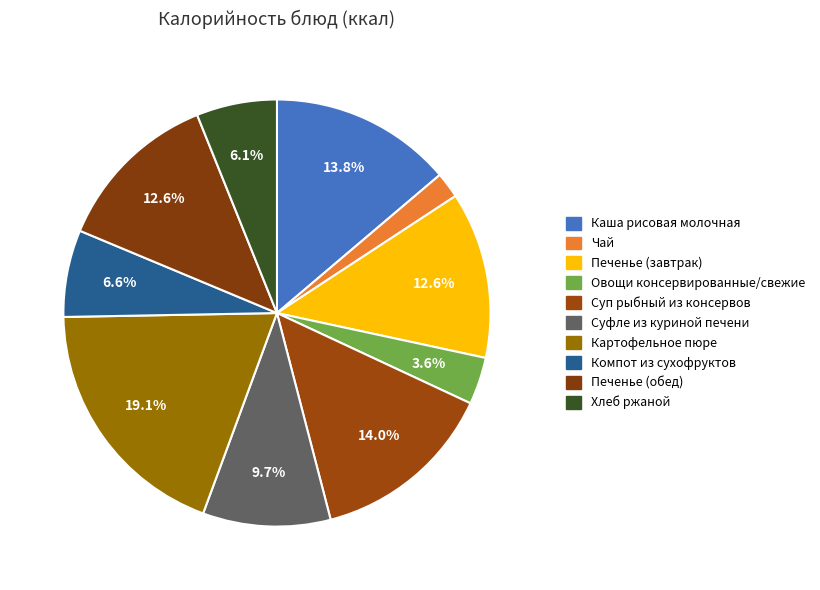

What is the largest slice in the pie chart?

Картофельное пюре